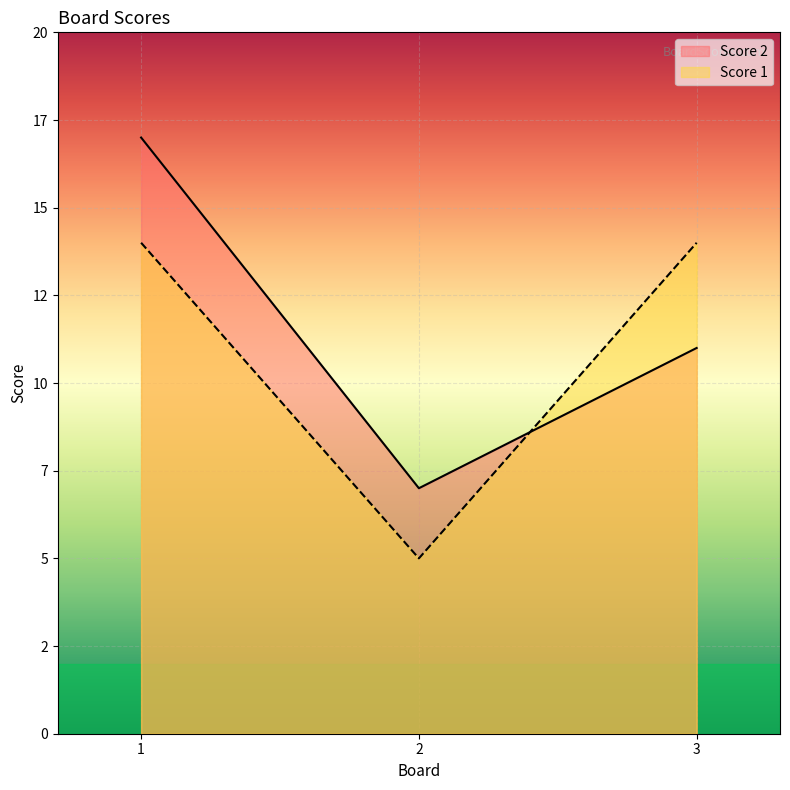

What are all the series names shown in the legend?

Score 2, Score 1